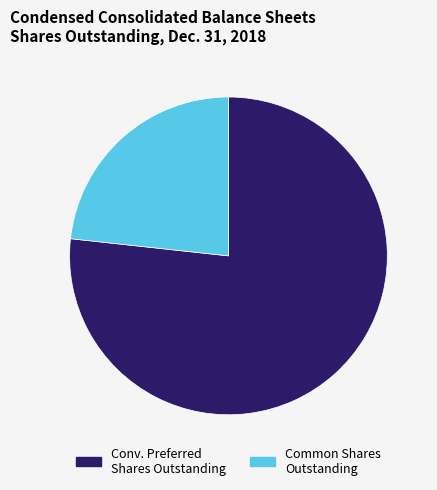

Is there a majority slice in this chart?

Yes